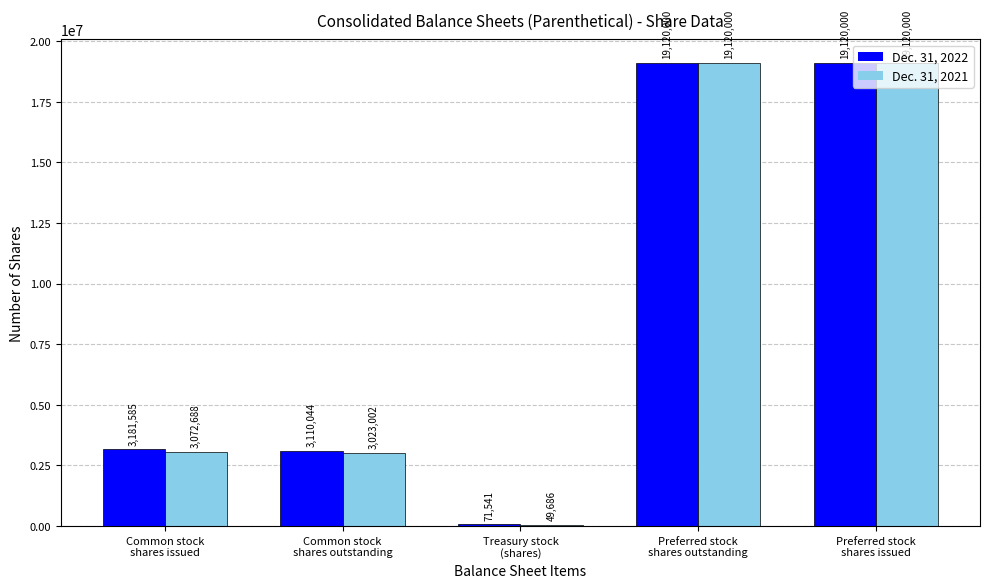

The Dec. 31, 2021 series shows 7585567 at Preferred stock
shares issued. True or false?

False